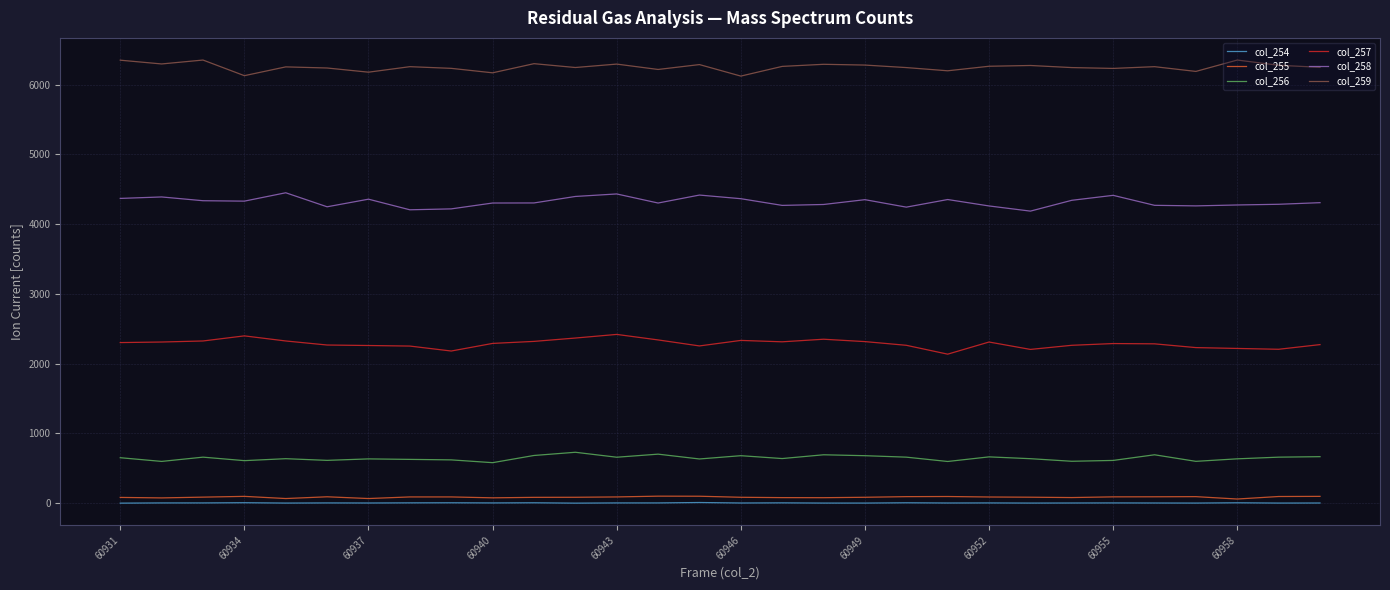

True or false: col_255 and col_259 intersect in this chart.

False